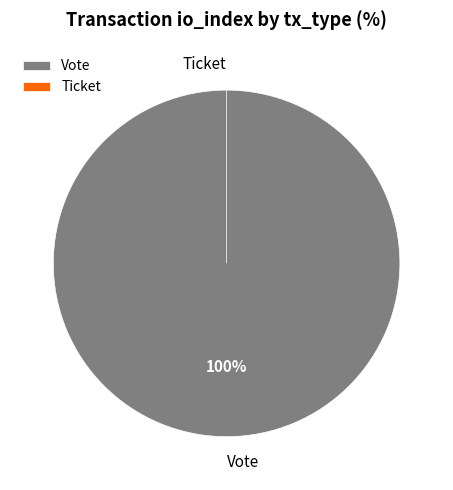

What percentage is the Vote slice, to the nearest percent?

100%